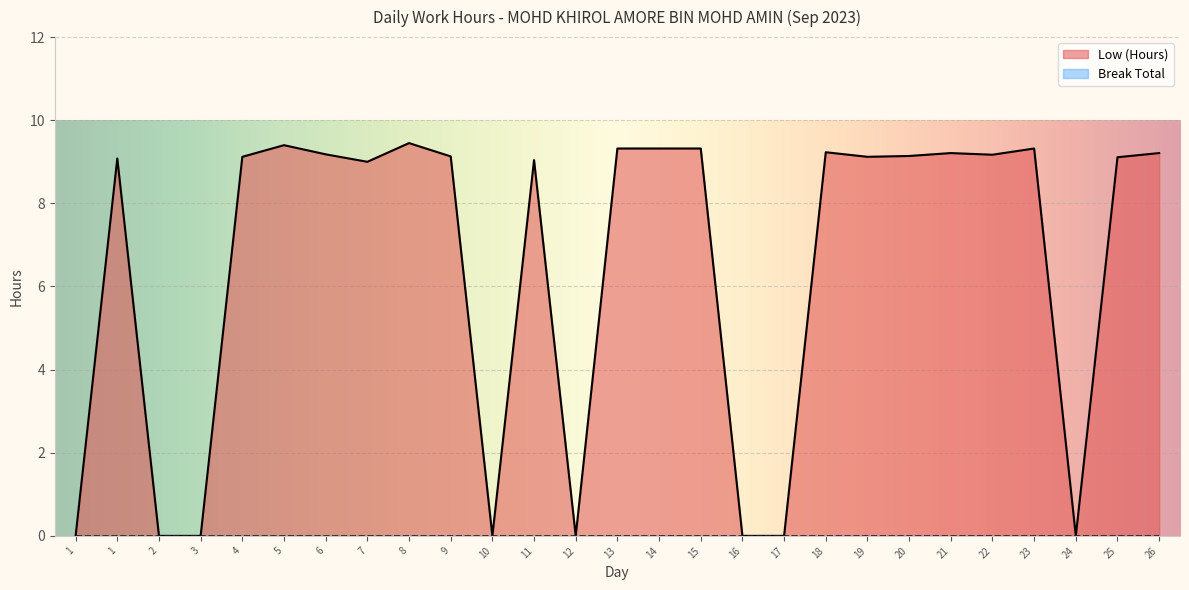

What is the value of the 10th point from the left?

9.1